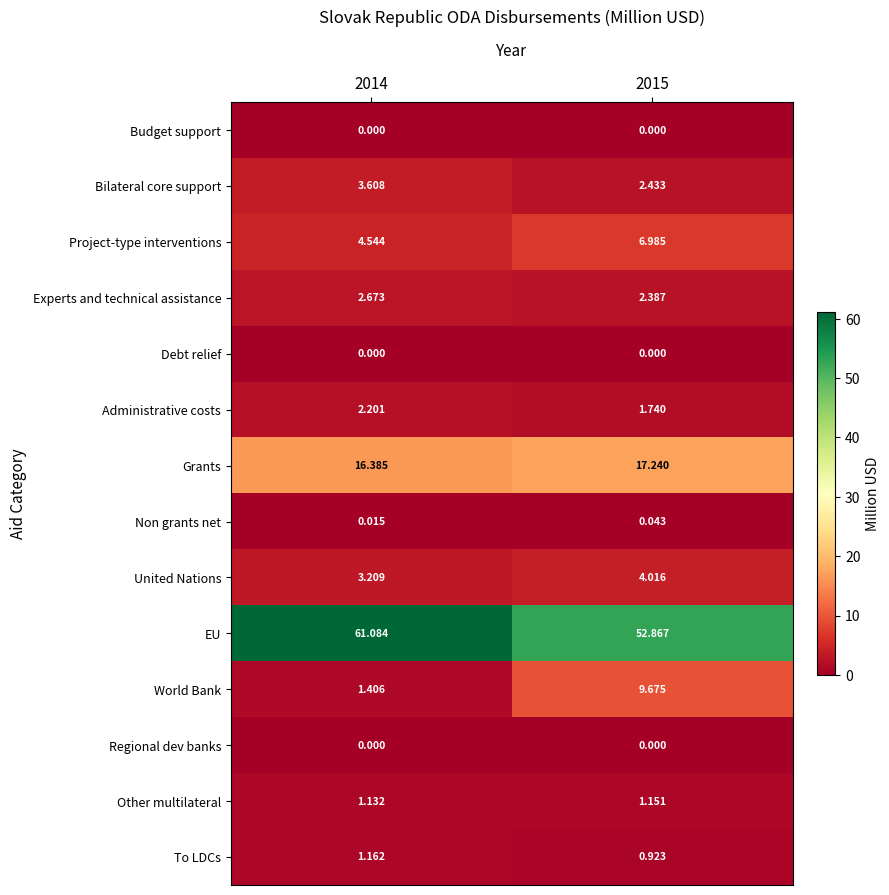

Which series has the widest spread of values?

World Bank